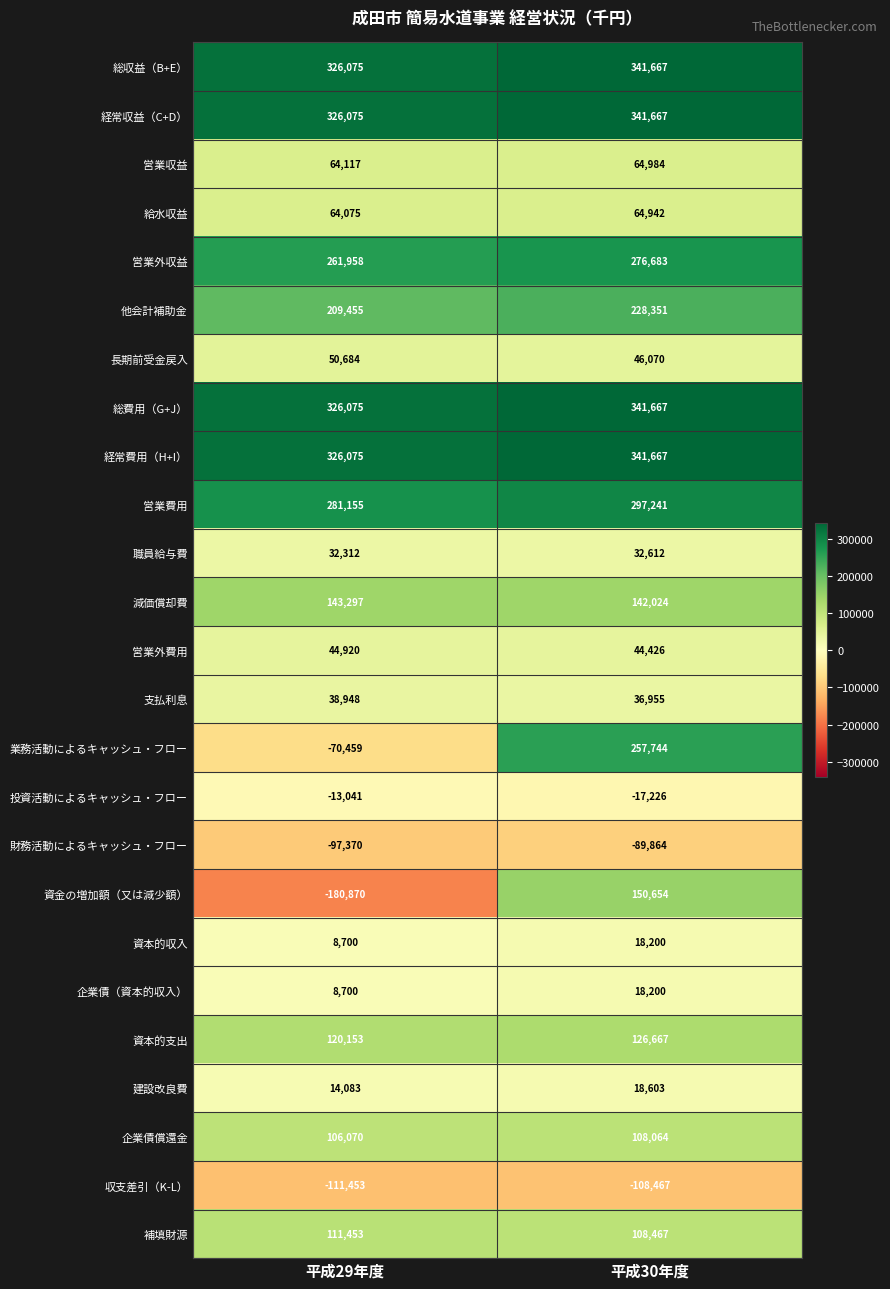

Count the number of categories in the chart.

2